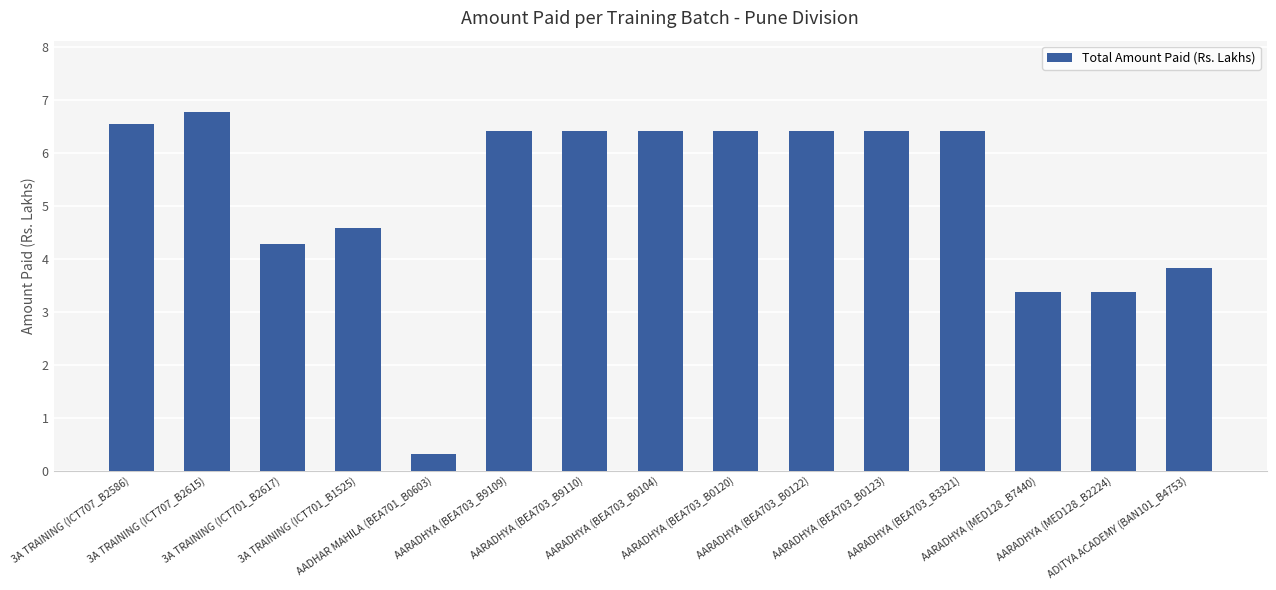

Is it true that the value at AARADHYA (MED128_B2224) is 3.4?

True